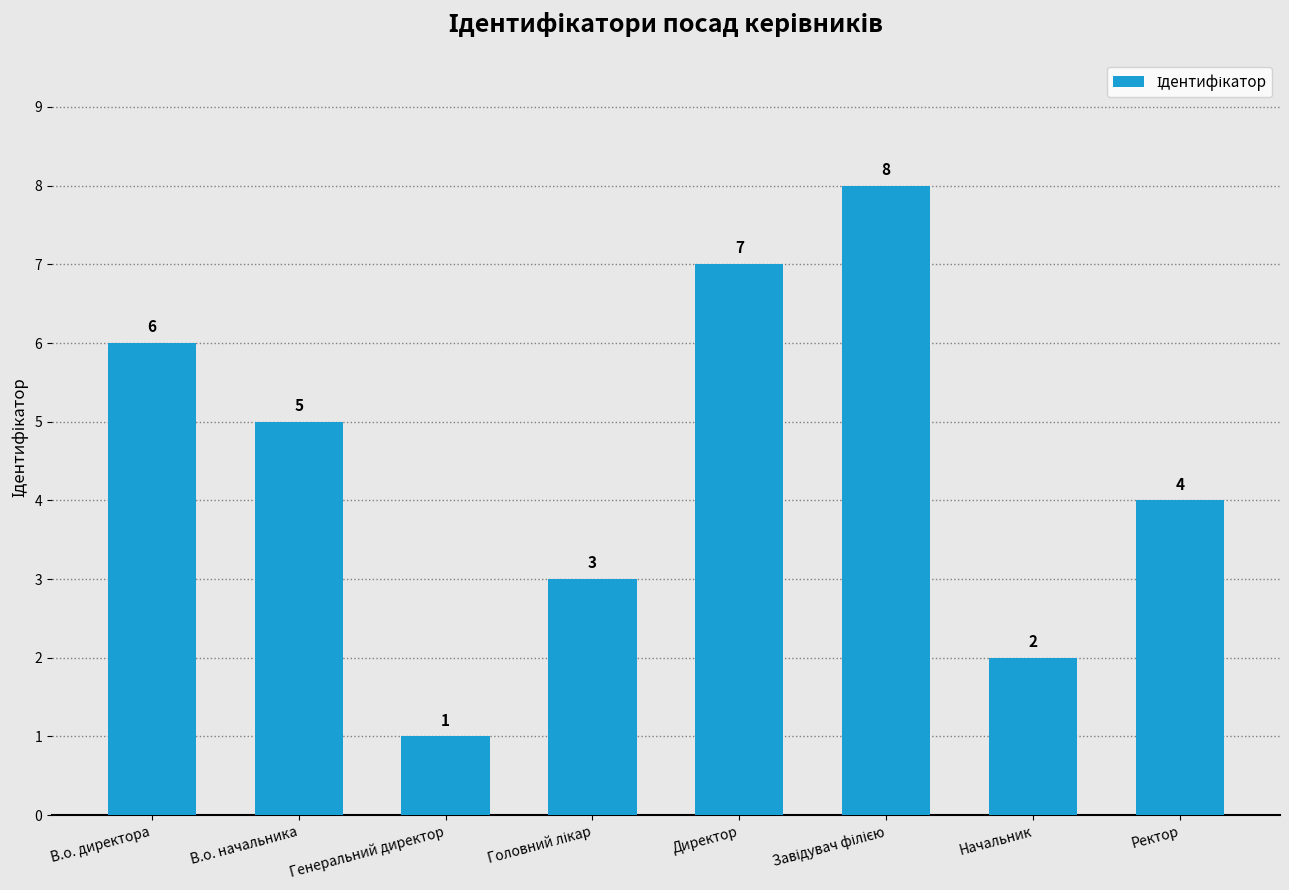

What is the greatest value displayed?

8